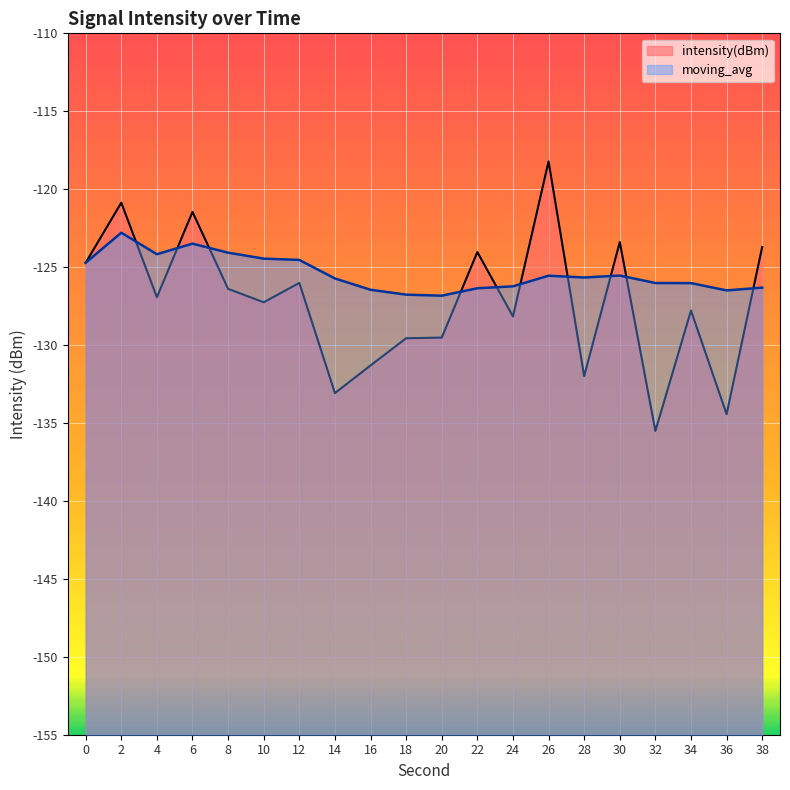

Where is the first local minimum for moving_avg?

4